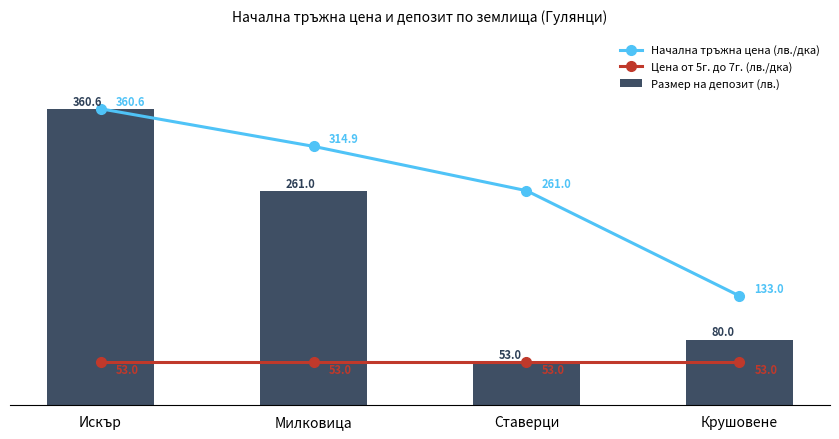

Where does the Размер на депозит (лв.) series first go above 261?

Искър